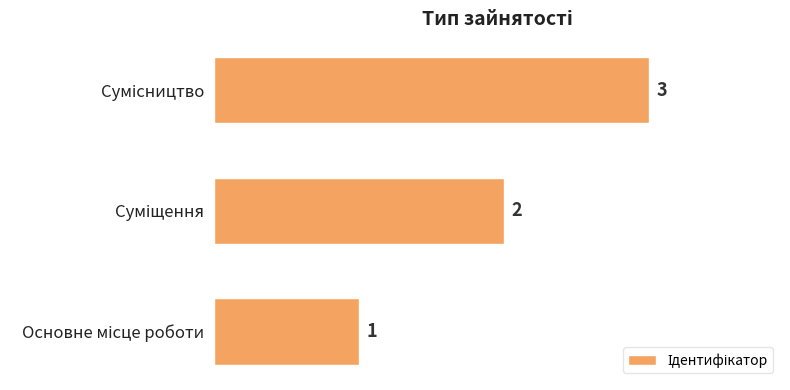

Count the values in the range 1 to 3.

3